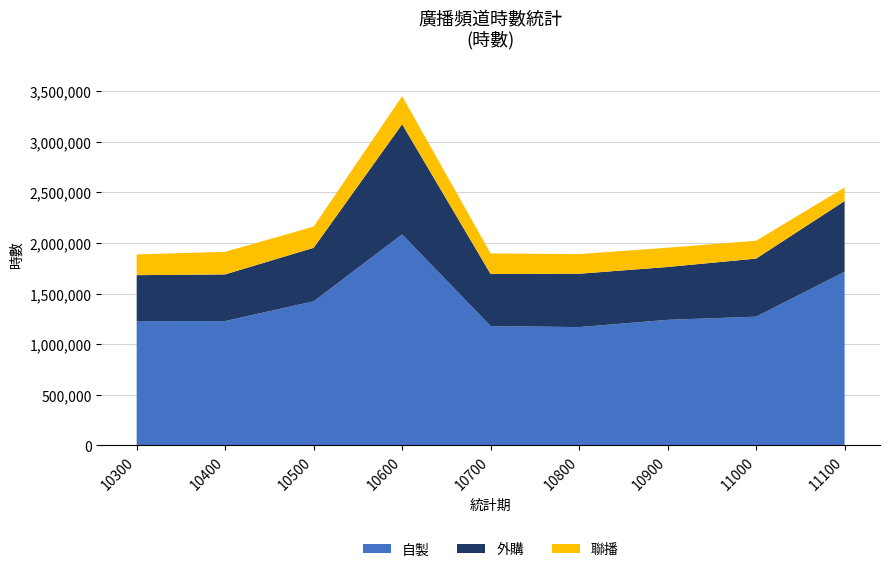

Reading left to right, list all the values displayed in this chart.

自製: 1228256.9	1228575.2	1423780.6	2084674.0	1179147.0	1168955.7	1240698.4	1271853.9	1715806.6
外購: 453860.2	460992.0	528543.9	1088592.0	514037.0	527131.7	522181.8	573815.0	698756.1
聯播: 204968.9	222865.5	209199.5	277493.0	203624.0	194090.5	190314.8	176532.8	133328.3